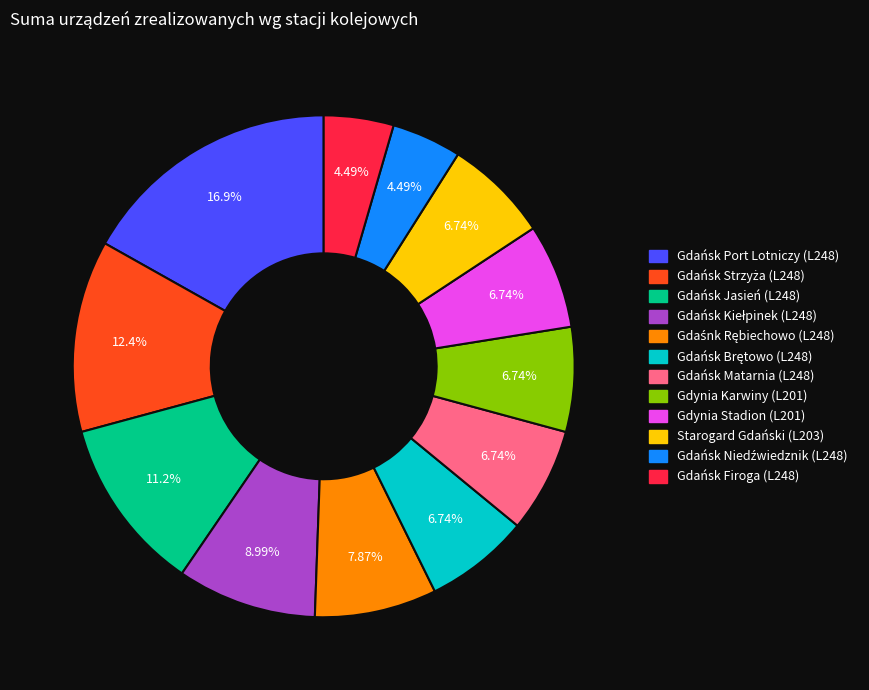

Is the sum of Gdańsk Port Lotniczy (L248) and Starogard Gdański (L203) greater than half?

No